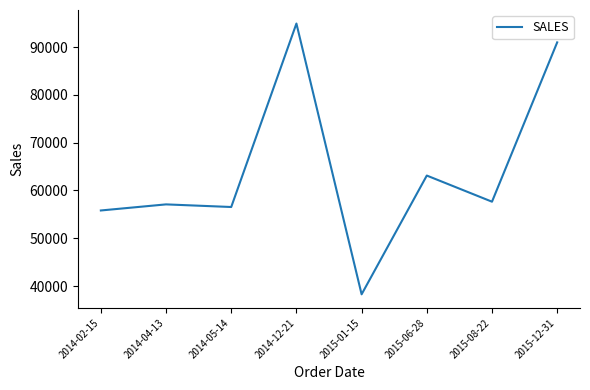

At which label is the value closest to 66594?

2015-06-28